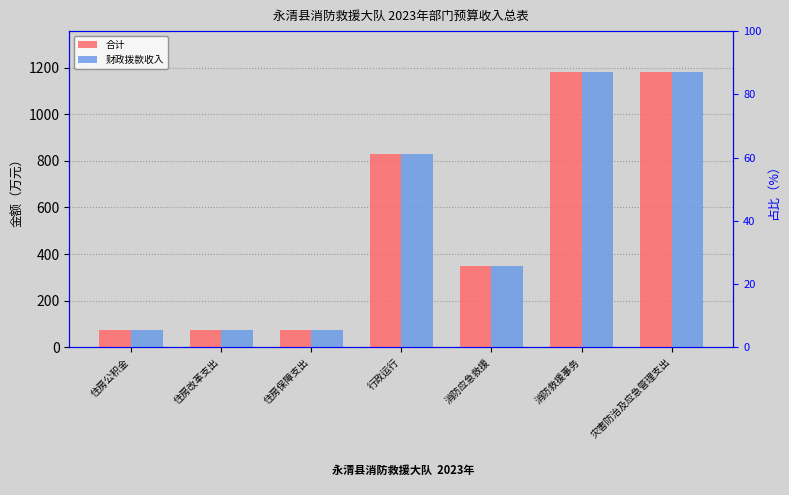

What is the difference between the second highest and minimum values in the 财政拨款收入 series?

1105.2